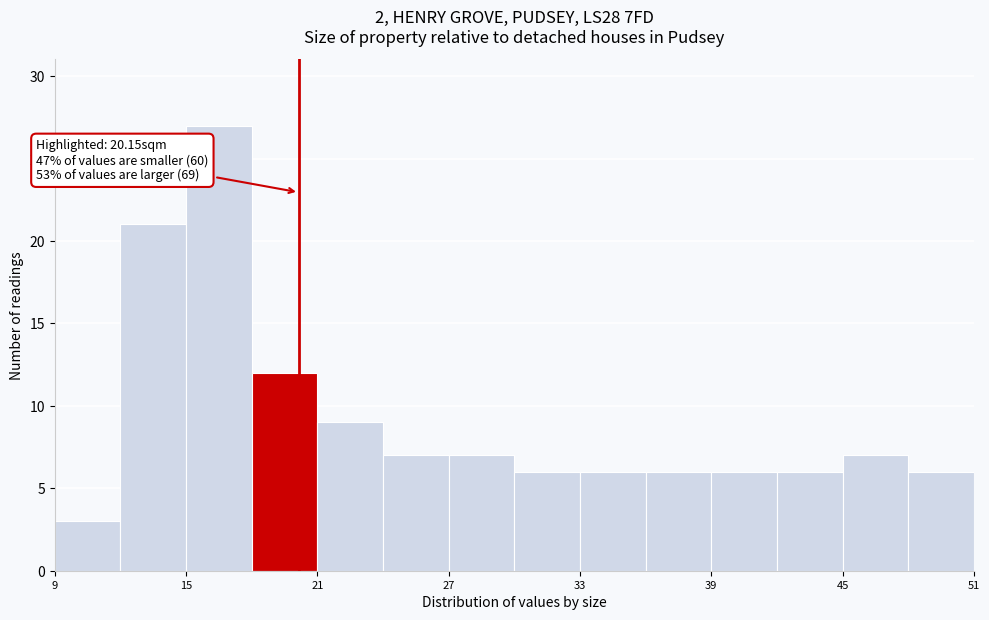

Around what value on the x-axis is the tallest bar? Give the approximate position of its centre, as read against the axis.

17